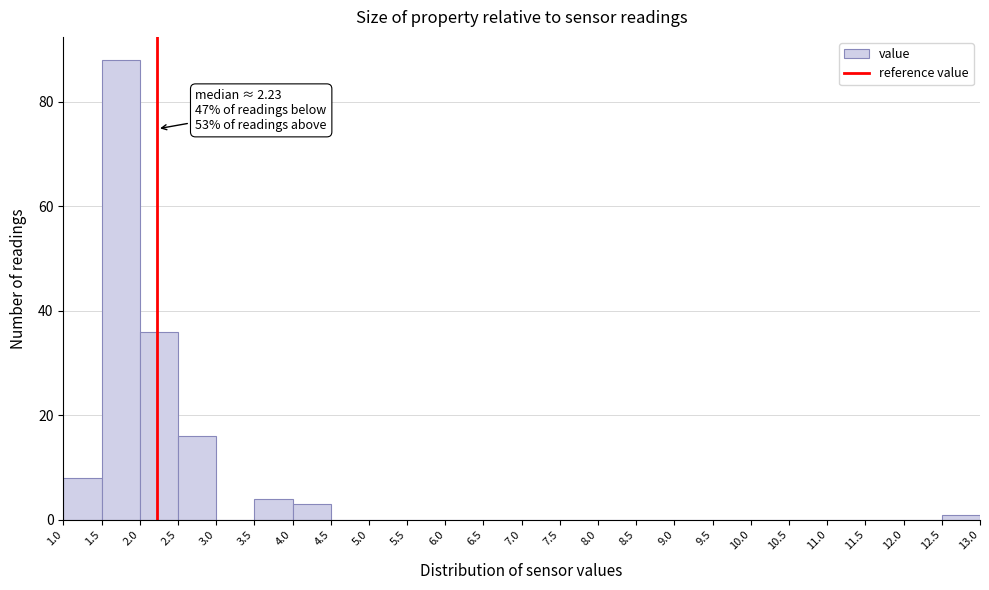

Over which range of the x-axis is the bar tallest?

1.5 to 2.0